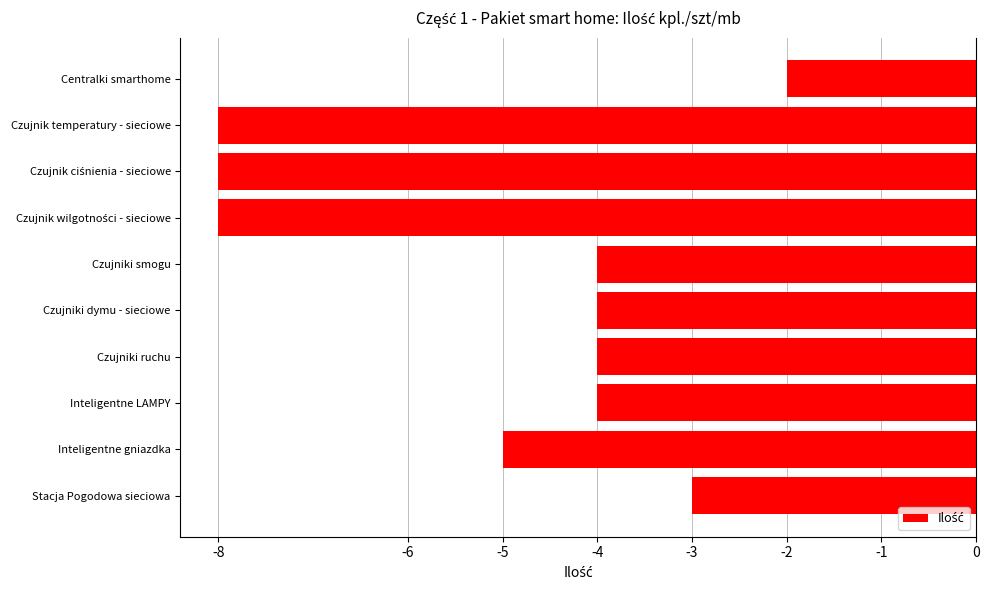

What value does the data have at Czujniki dymu - sieciowe?

-4